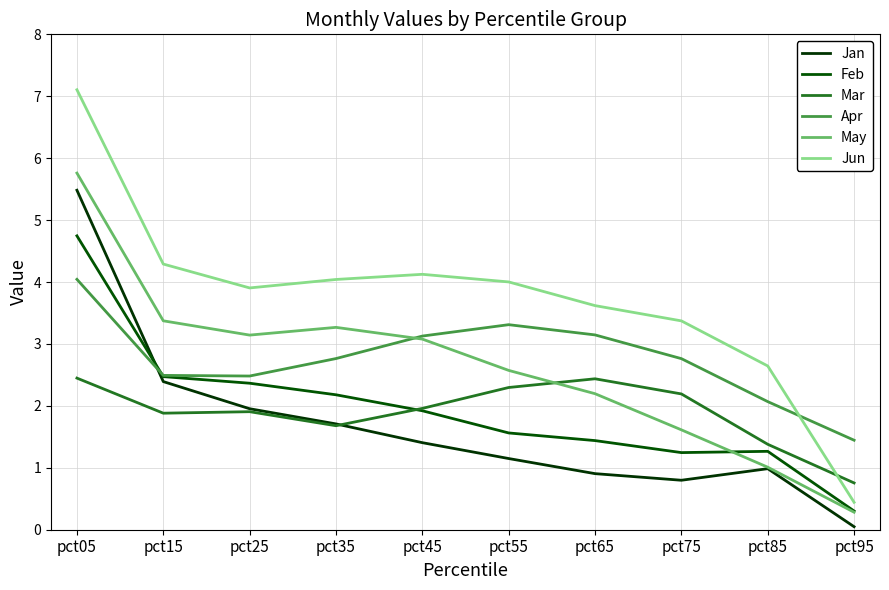

How many interior local valleys does the Jun series have?

1